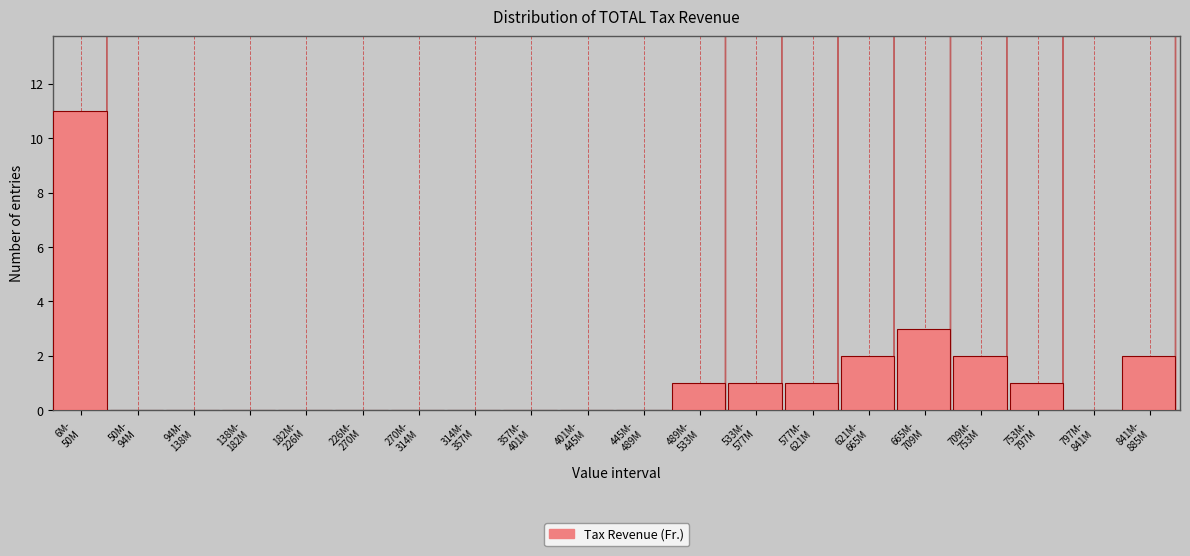

What is the sum of all values?

24